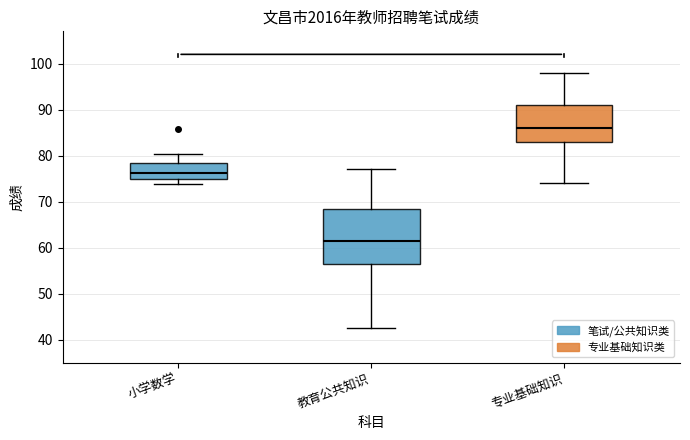

Which box's median line is the lowest?

教育公共知识